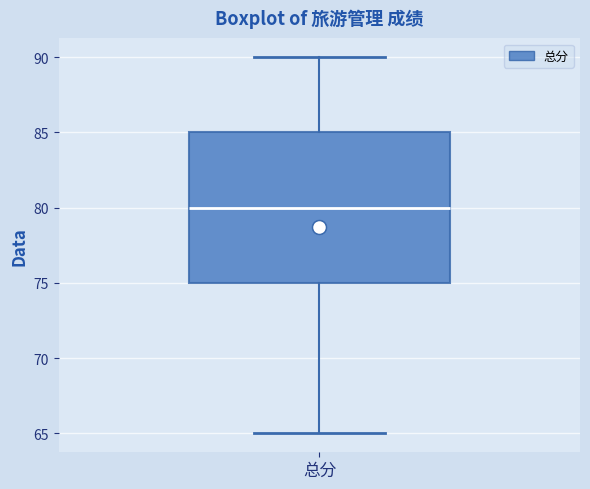

Read this box plot against the y-axis: the position of the median line, the range covered by the box, and the ends of both whiskers. The values are not printed on the chart, so give them approximately, as read against the axis.

median 80, box 75 to 85, whiskers 65 to 90